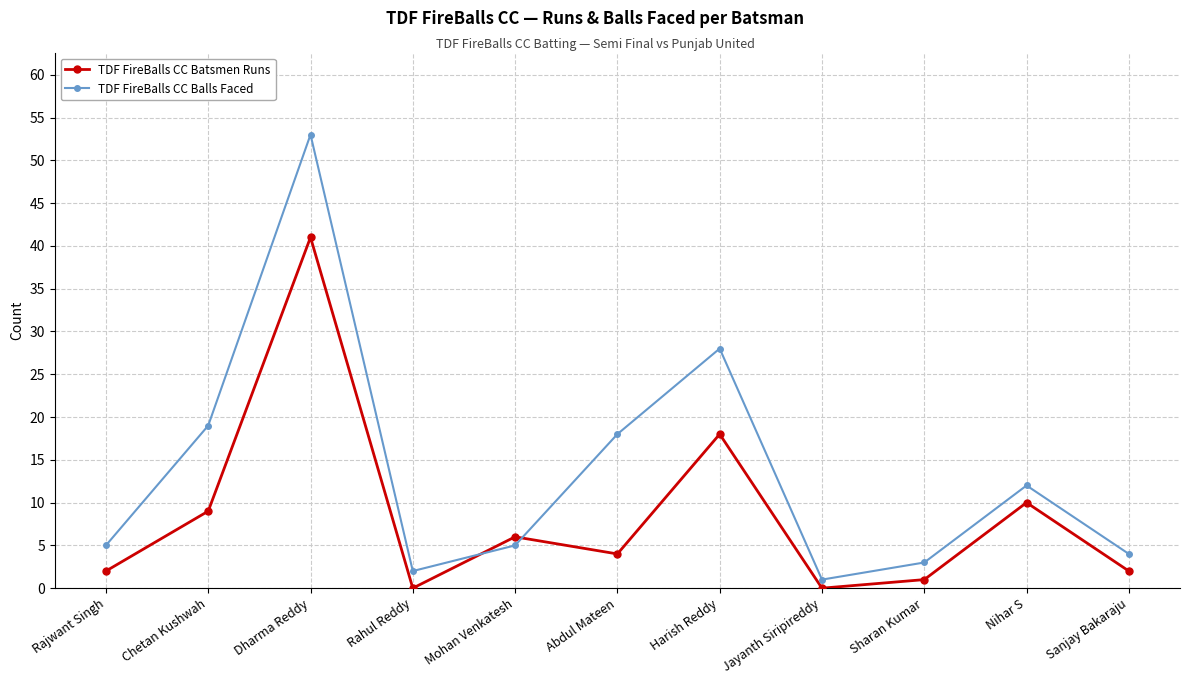

True or false: TDF FireBalls CC Balls Faced has a value of 24 at Abdul Mateen.

False